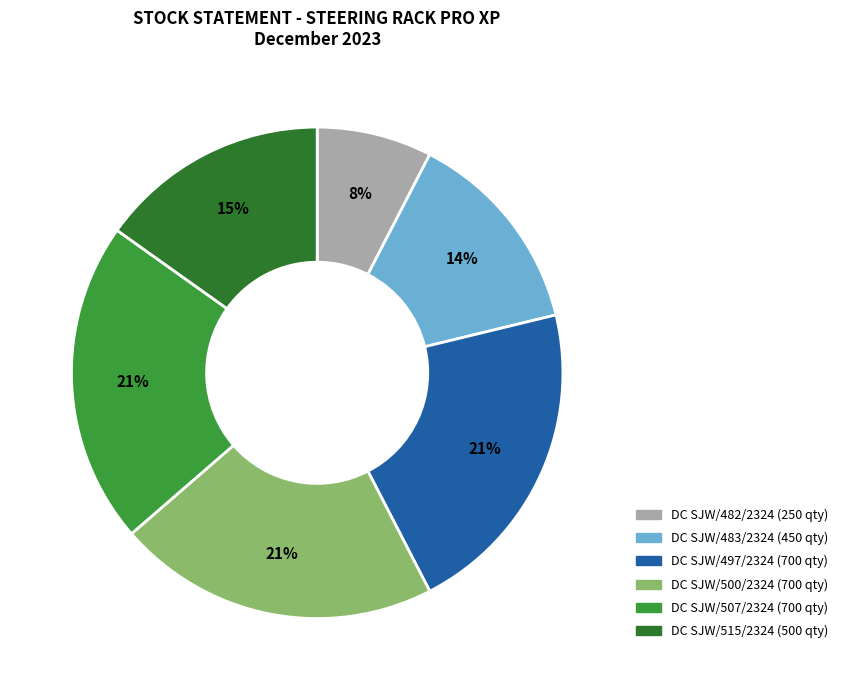

How many slices are in this pie chart?

6